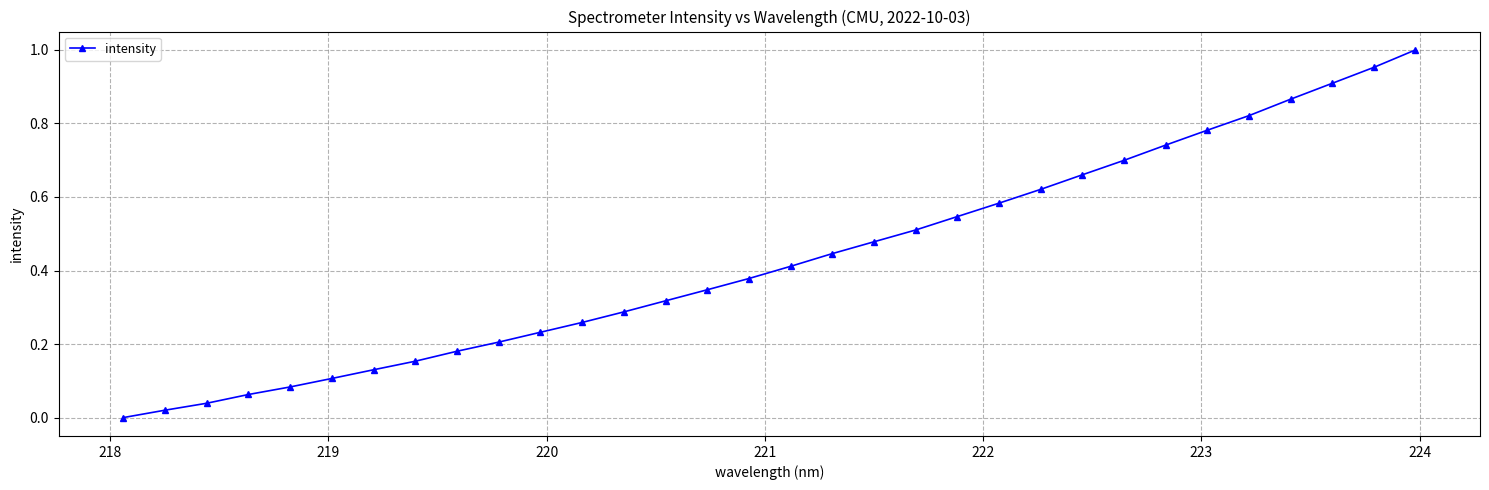

Does the chart have visible grid lines?

Yes